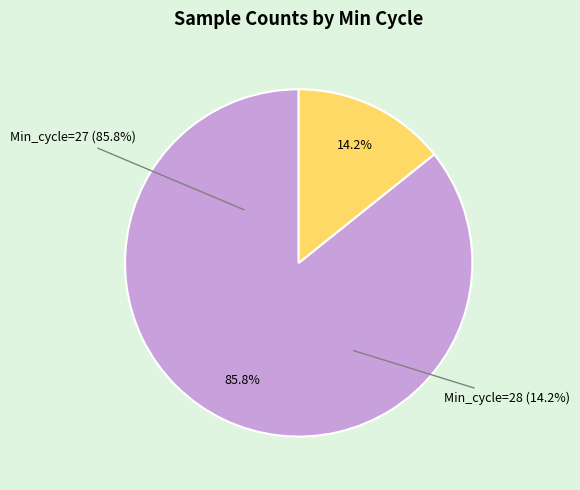

The 27 slice represents 22% of the pie. True or false?

False